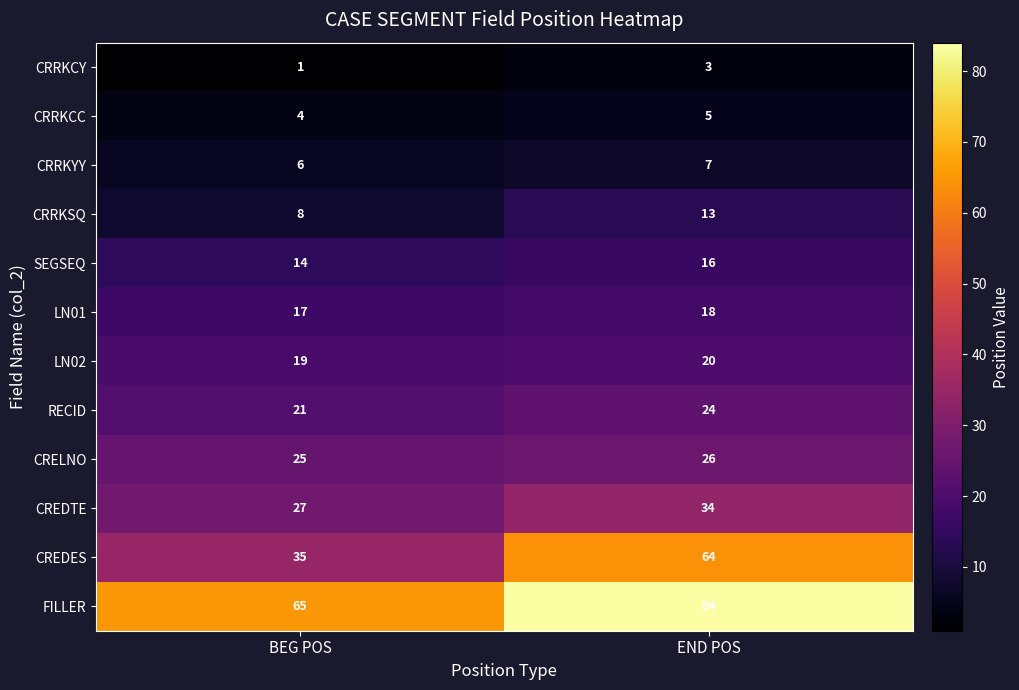

Reading left to right, list all the values displayed in this chart.

CRRKCY: 1	3
CRRKCC: 4	5
CRRKYY: 6	7
CRRKSQ: 8	13
SEGSEQ: 14	16
LN01: 17	18
LN02: 19	20
RECID: 21	24
CRELNO: 25	26
CREDTE: 27	34
CREDES: 35	64
FILLER: 65	84